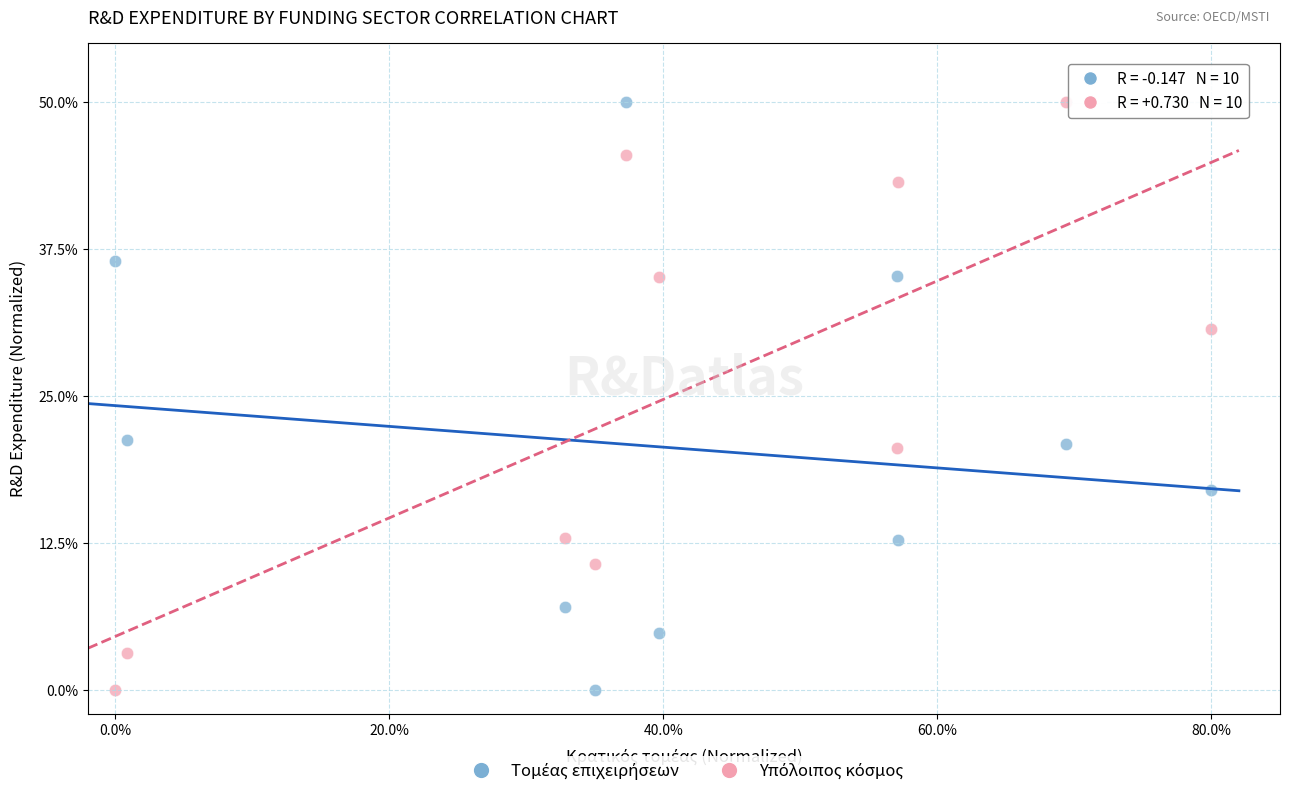

Across all data points, what is the range of Y values (max minus min)?

50.0